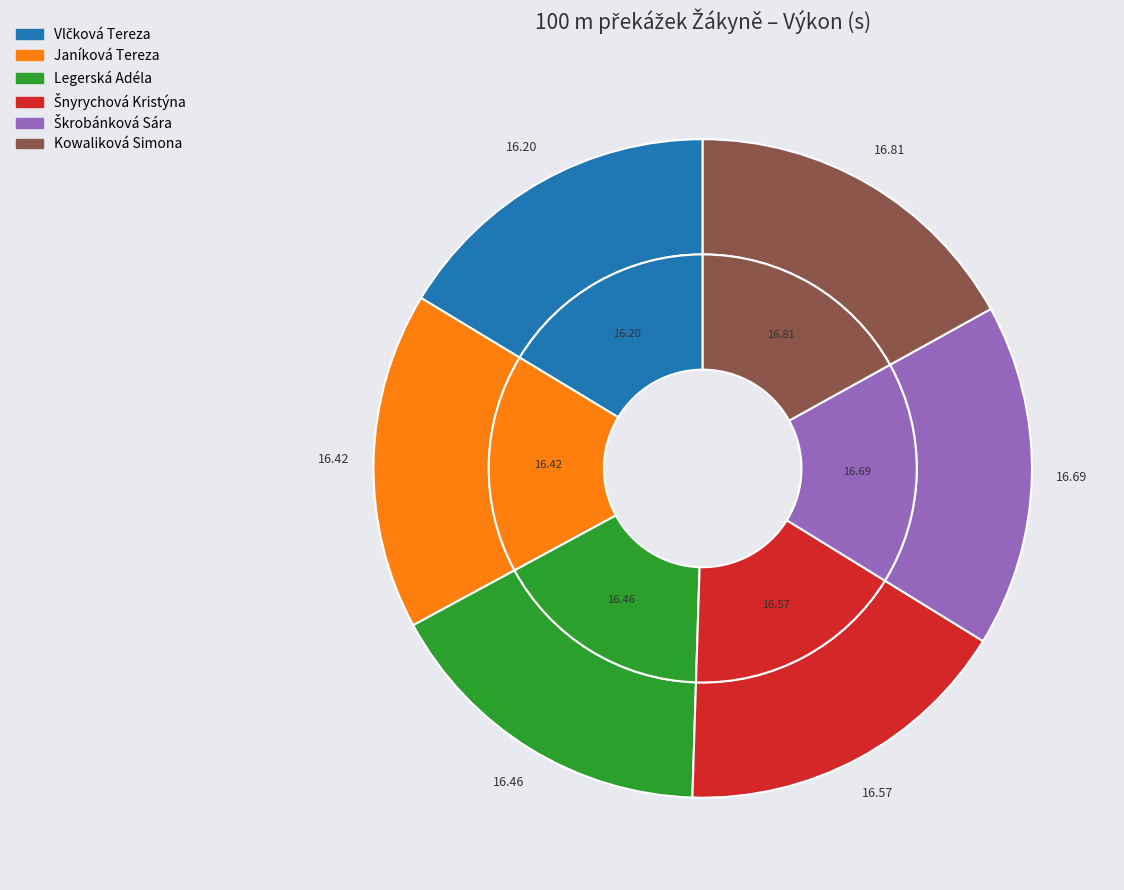

What is the largest slice in the pie chart?

Kowaliková Simona